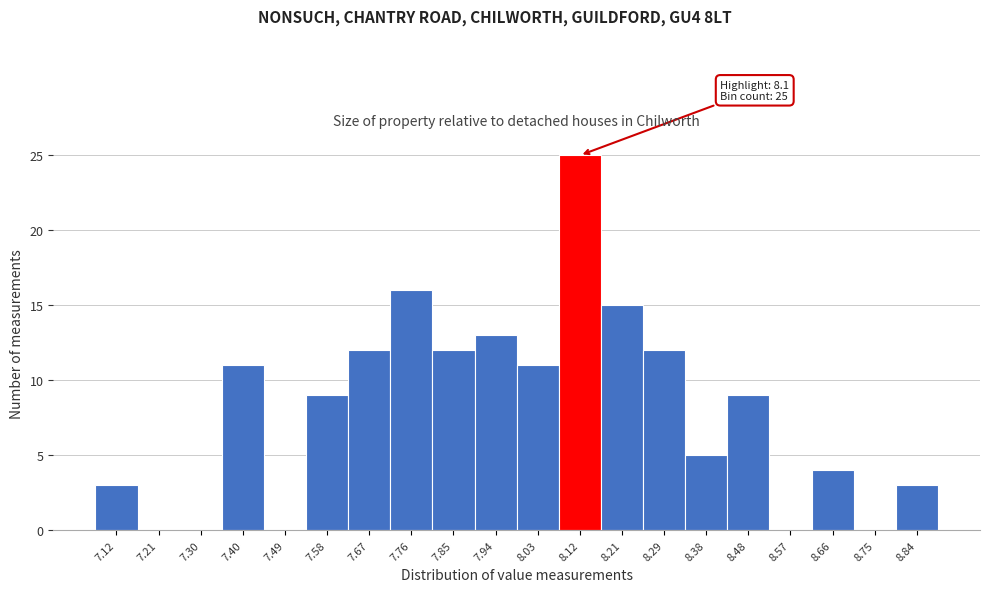

Which range on the x-axis has the tallest bar?

8.07 to 8.16